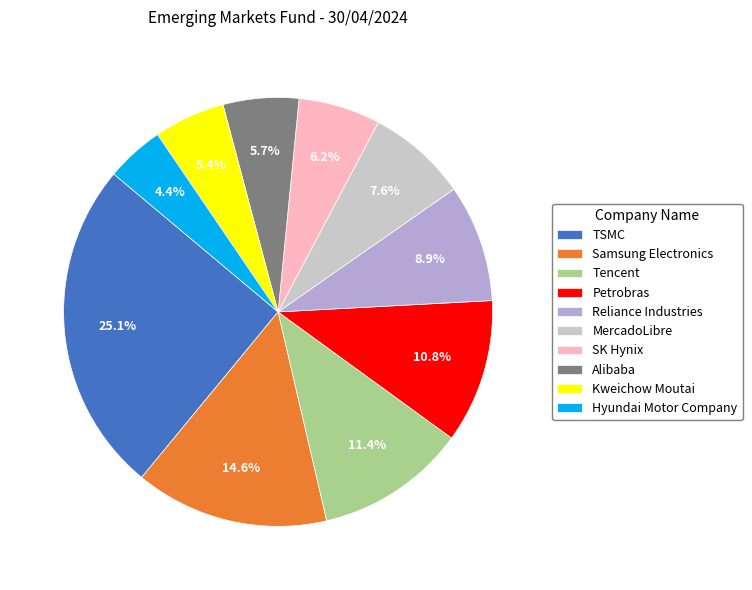

How many segments does this pie chart have?

10